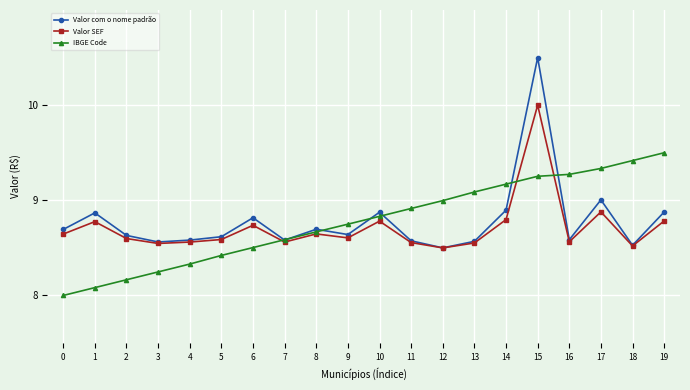

The Valor SEF series shows 8.8 at 10. True or false?

True